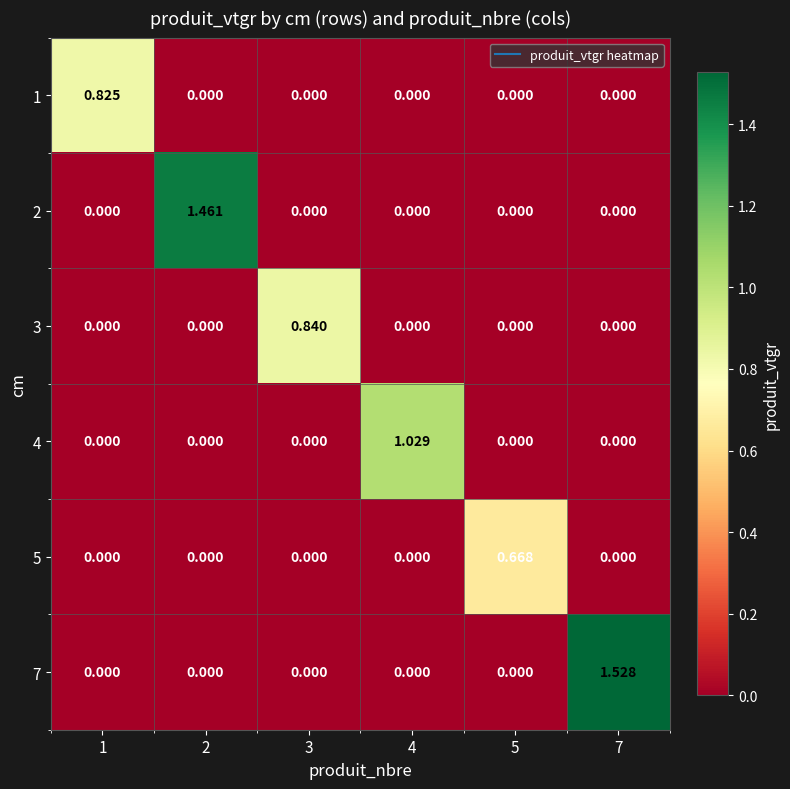

Between 4 and 5, which series saw the biggest shift?

4